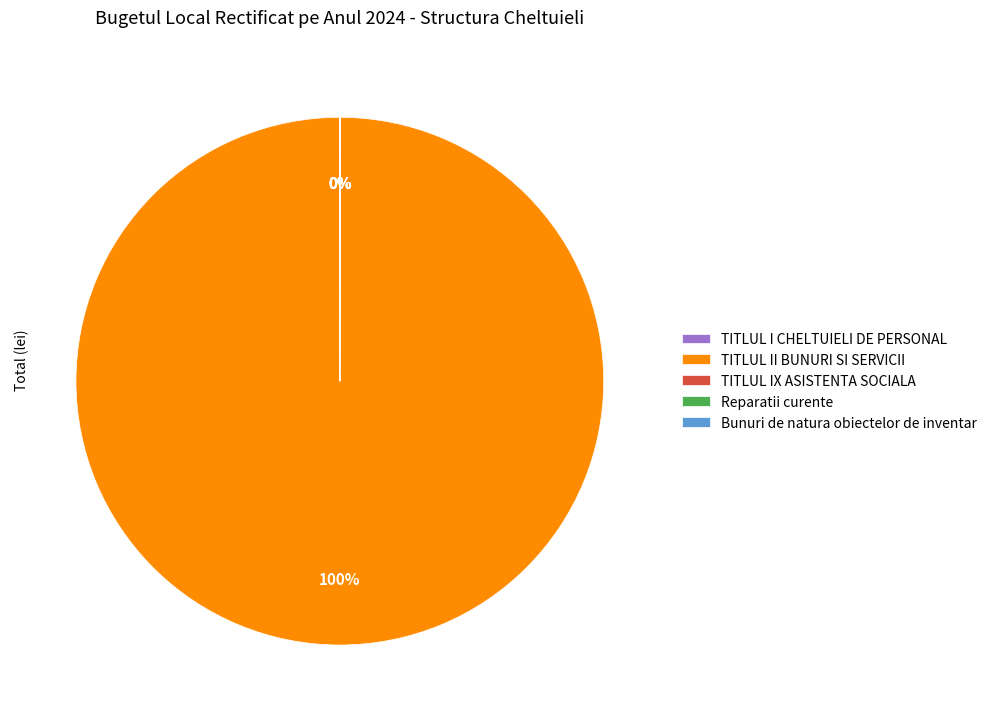

True or false: TITLUL II BUNURI SI SERVICII accounts for 100% of the total.

True